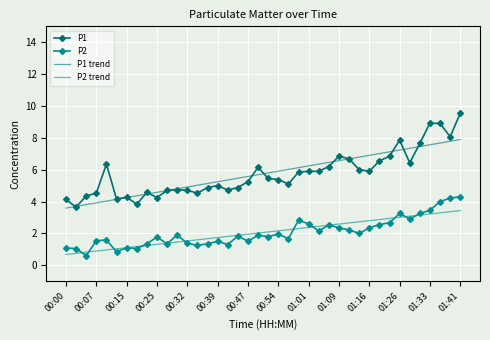

True or false: P2 trend and P1 intersect in this chart.

False